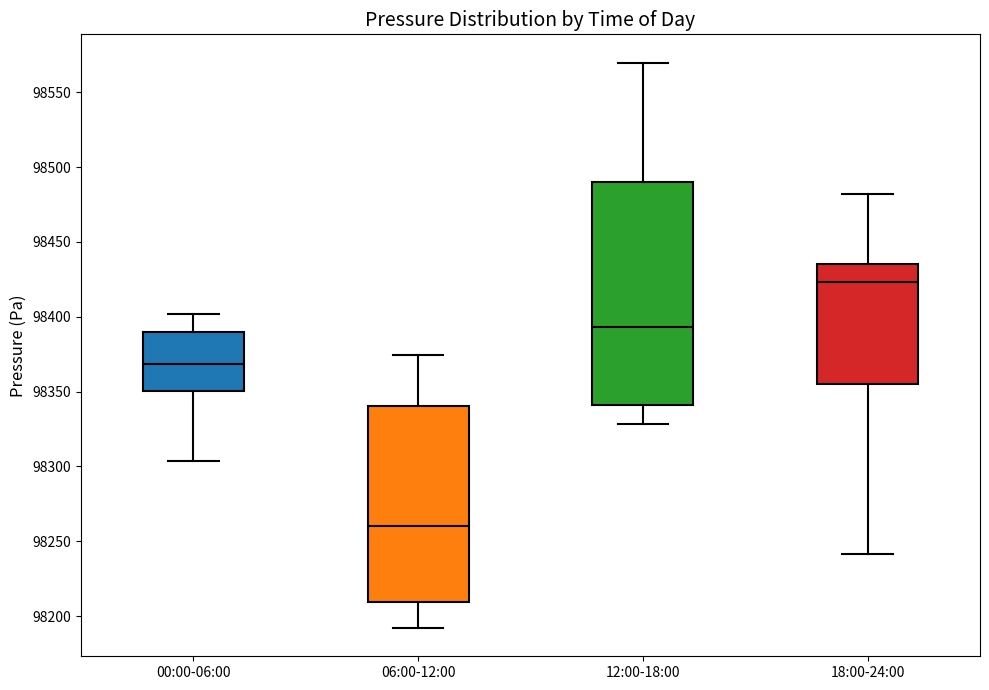

Reading left to right, transcribe this box plot: for each box, give where its median line is, the range the box spans, and where its two whiskers end, as read against the y-axis. The values are not printed on the chart, so give them approximately, as read against the axis.

00:00-06:00: median 98370, box 98350 to 98390, whiskers 98305 to 98400
06:00-12:00: median 98260, box 98210 to 98340, whiskers 98190 to 98375
12:00-18:00: median 98395, box 98340 to 98490, whiskers 98330 to 98570
18:00-24:00: median 98425, box 98355 to 98435, whiskers 98240 to 98480